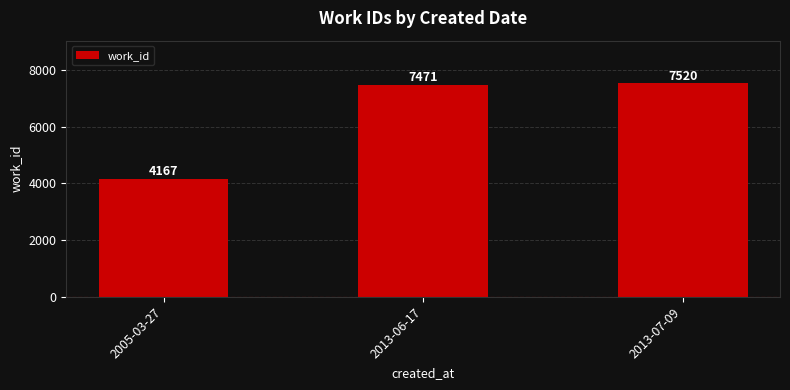

What is the approximate value at 2005-03-27?

4167